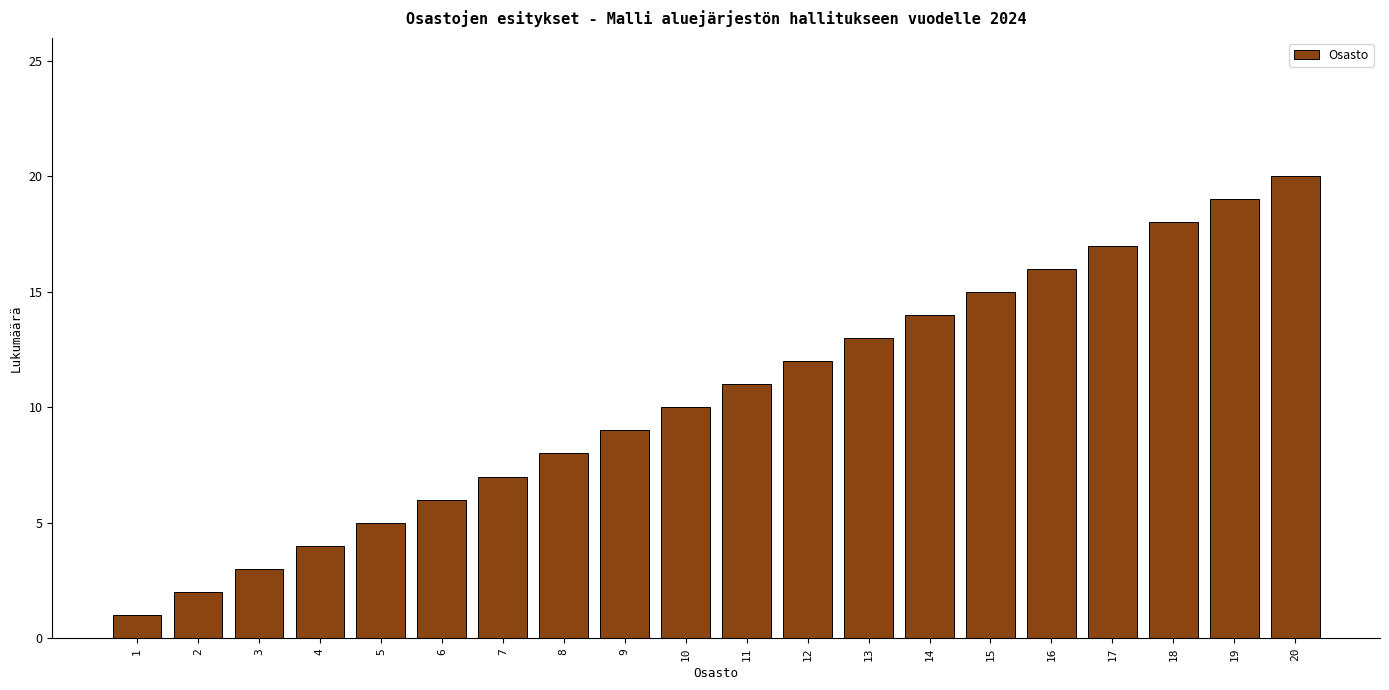

Which category has the highest value across all series?

20